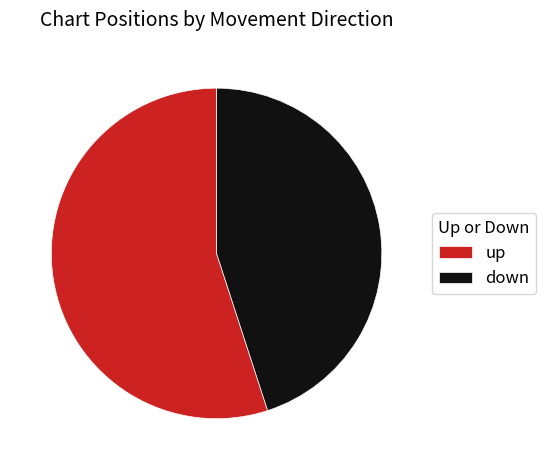

Rank the categories by value from lowest to highest.

down, up